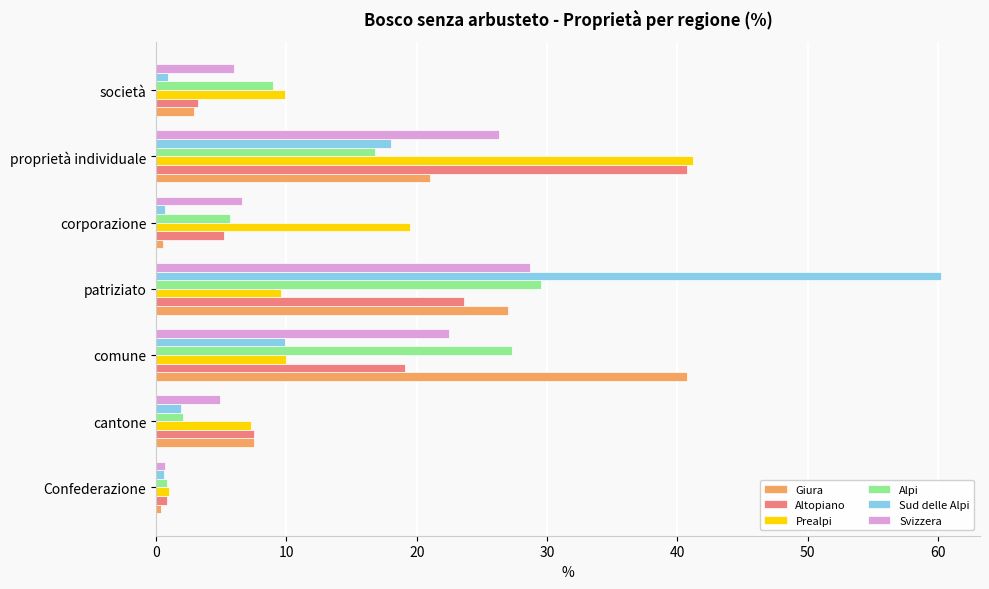

At which label is Alpi closest to 15?

proprietà individuale